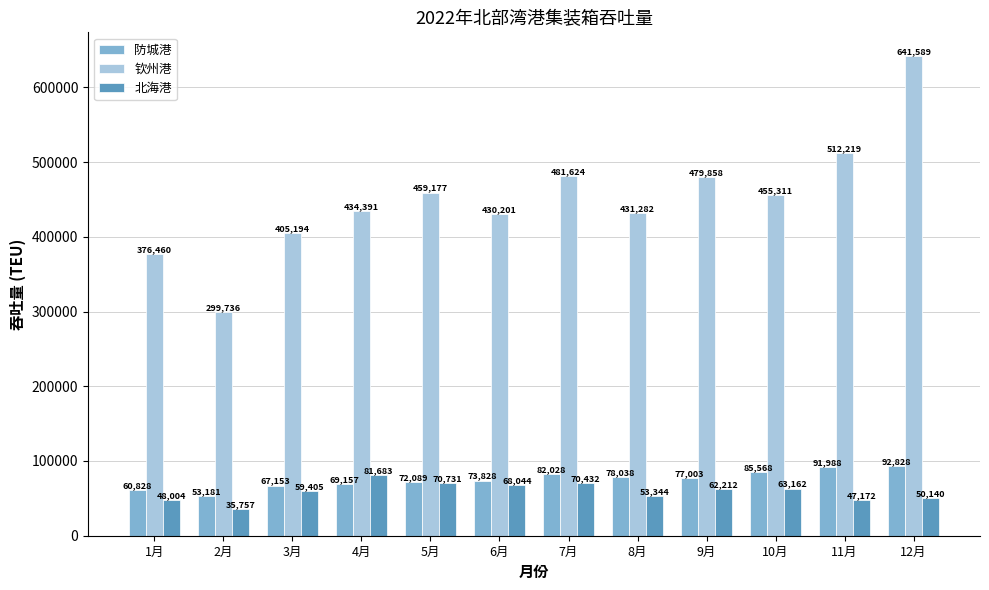

How many groups of bars are there?

12